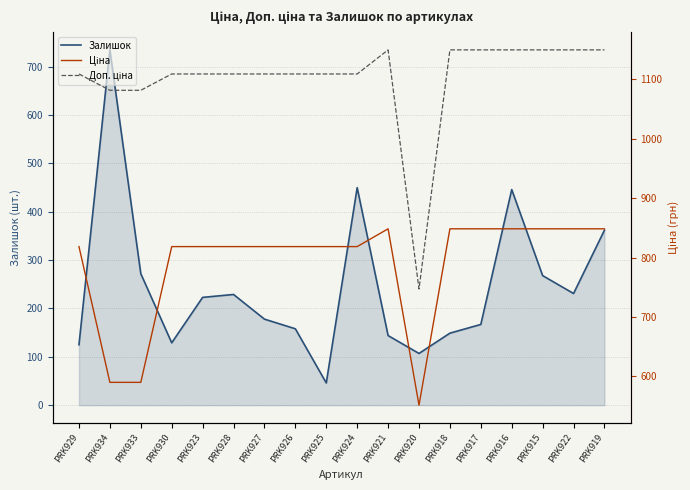

Read the Ціна value at PRK922.

848.4